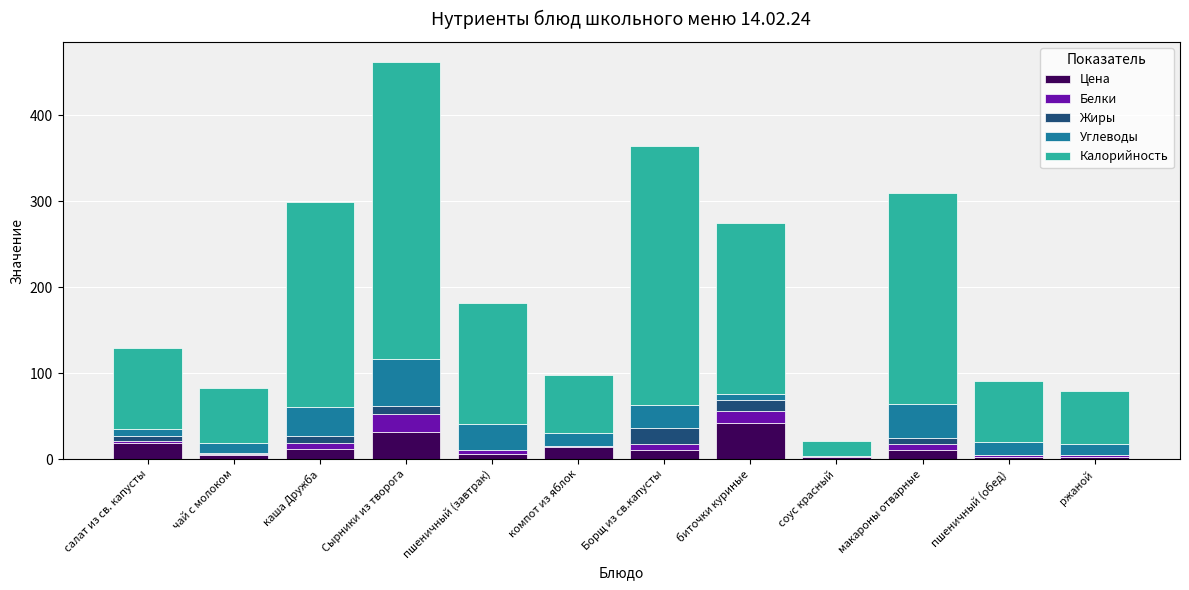

What is the maximum value for Цена?

41.8